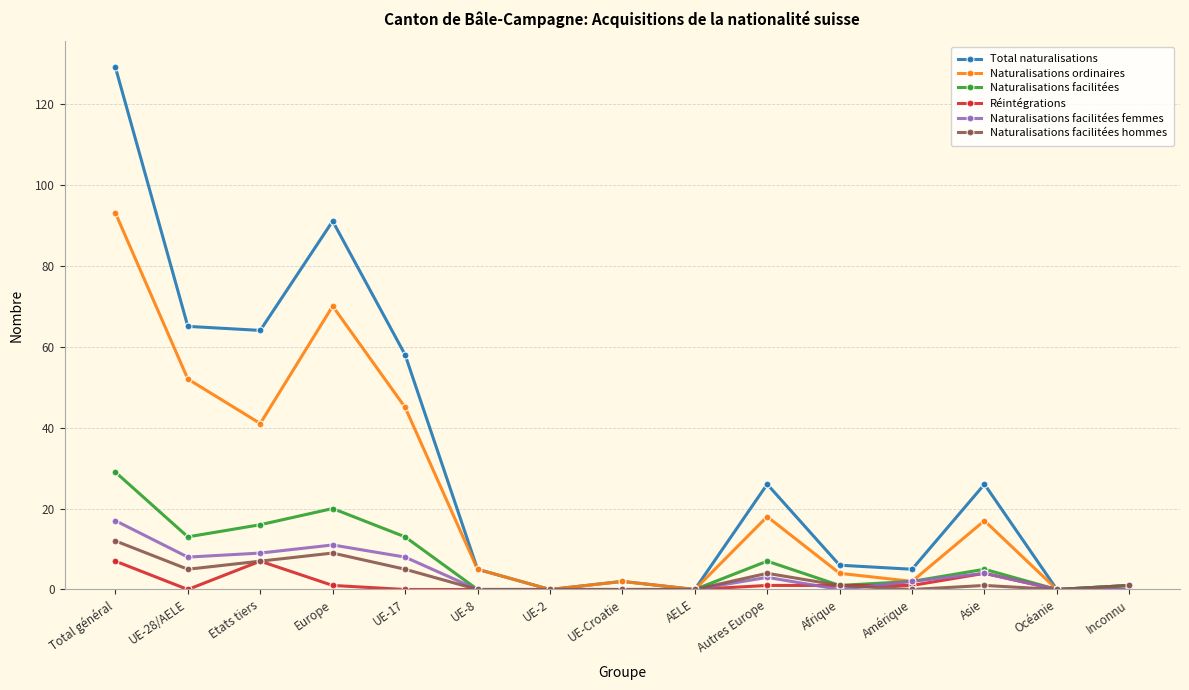

Is it true that Naturalisations facilitées femmes equals -6 at Afrique?

False